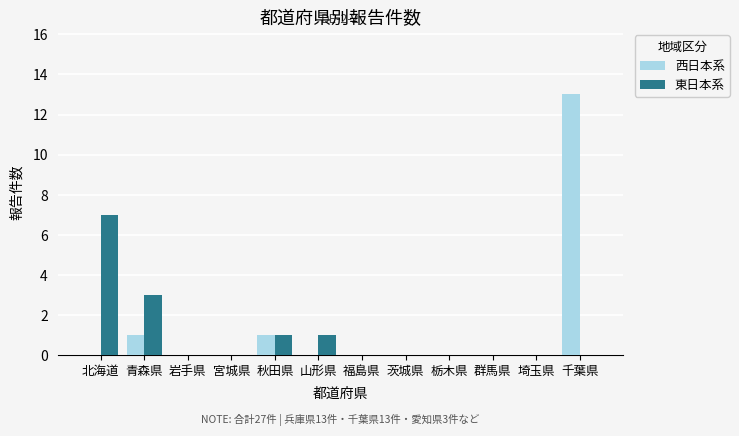

What is the sum of all 東日本系 values?

12